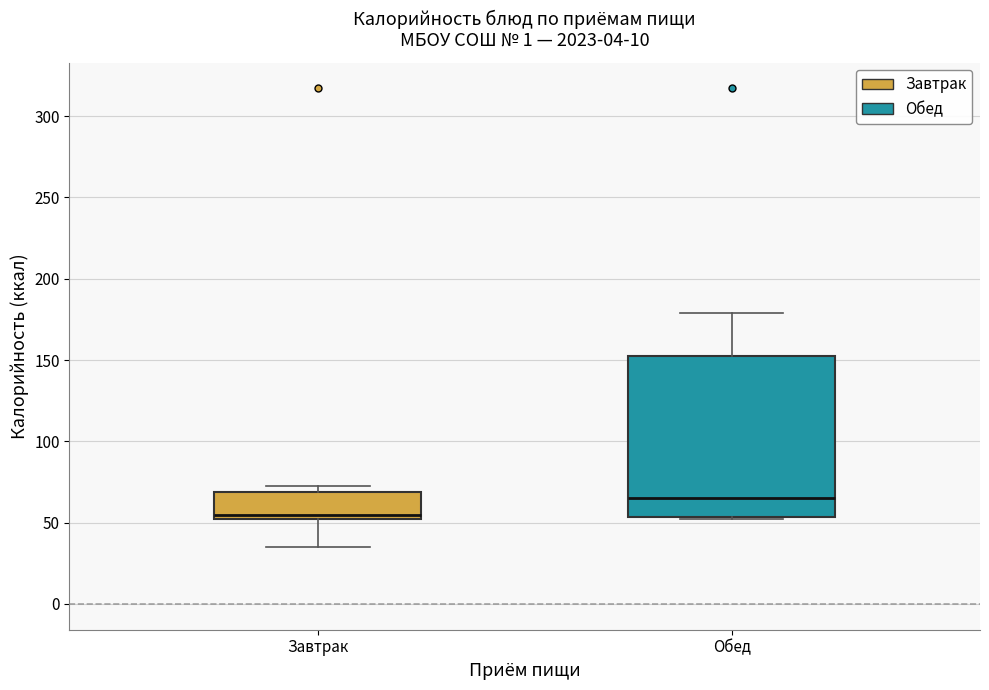

Which box is the tallest, from its lower edge to its upper edge?

Обед